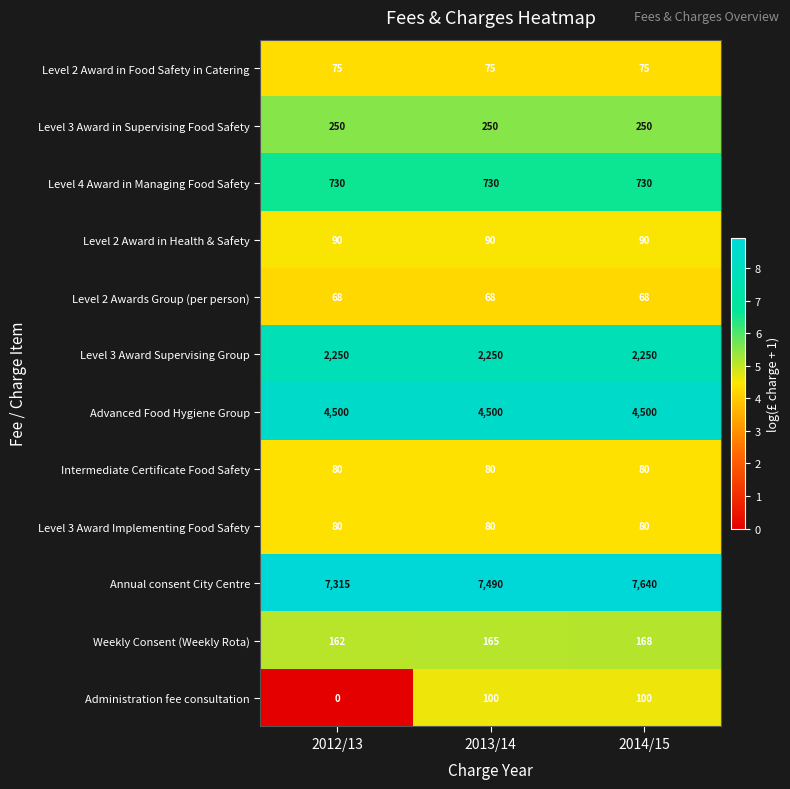

What is the maximum value for Level 4 Award in Managing Food Safety?

730